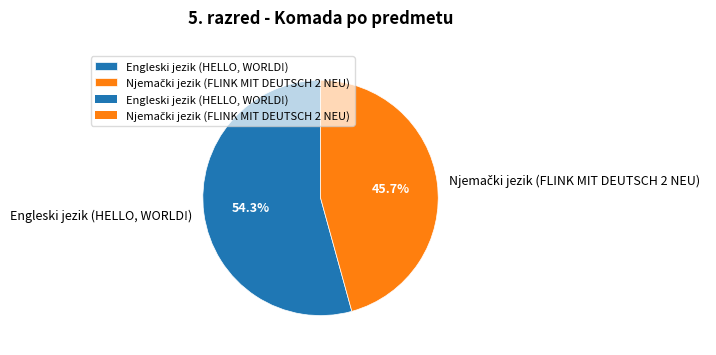

To the nearest percent, what is the average slice percentage?

50%